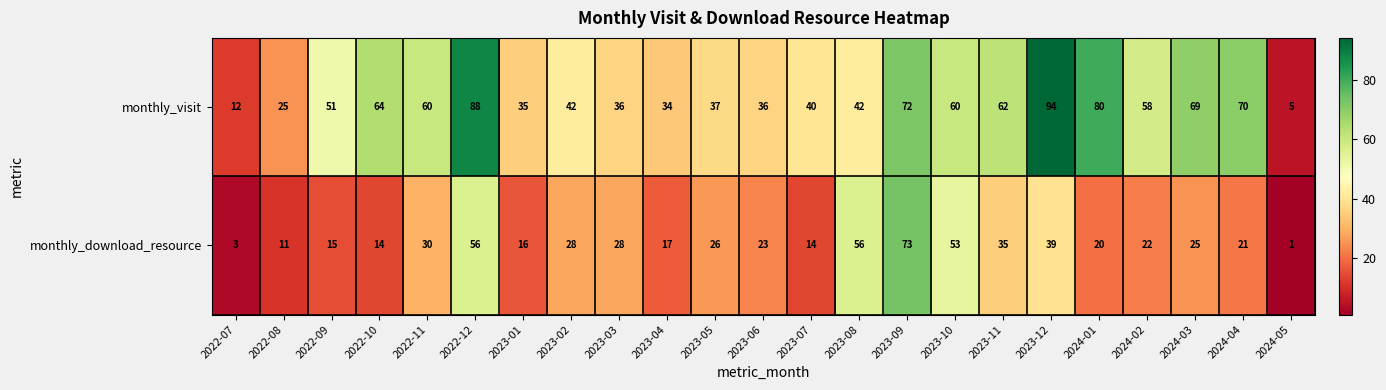

Between 2022-11 and 2024-01, which series saw the biggest shift?

monthly_visit